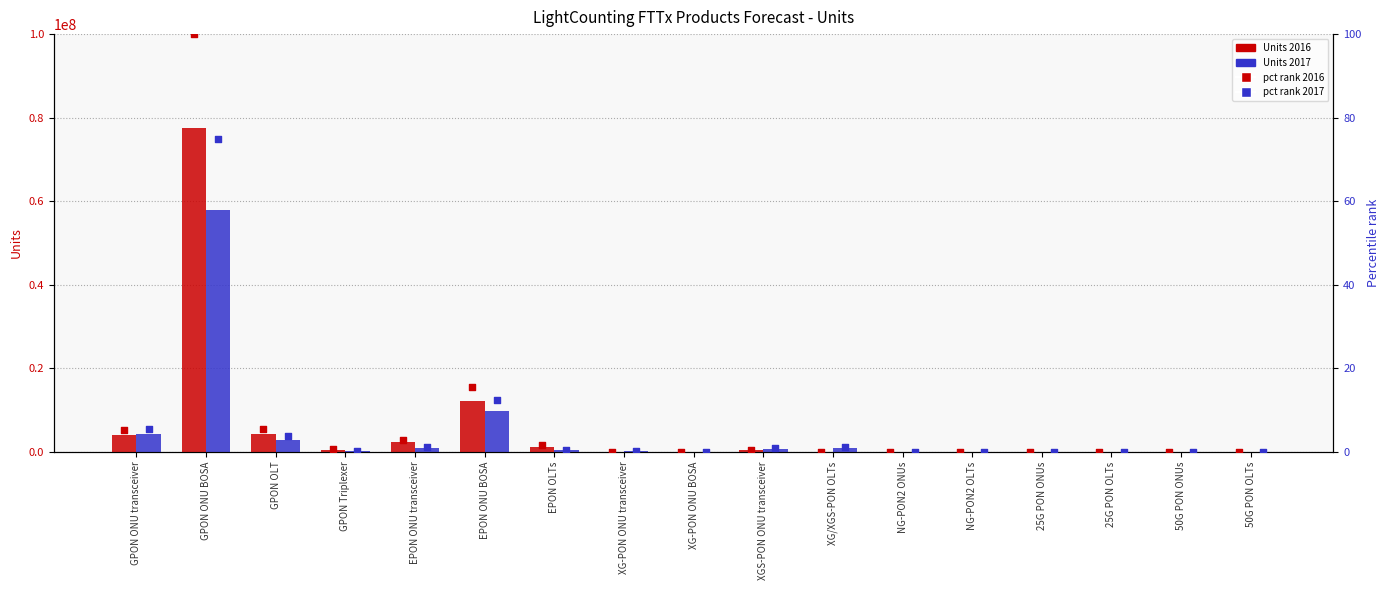

Which series has the largest total across all categories?

Units 2016